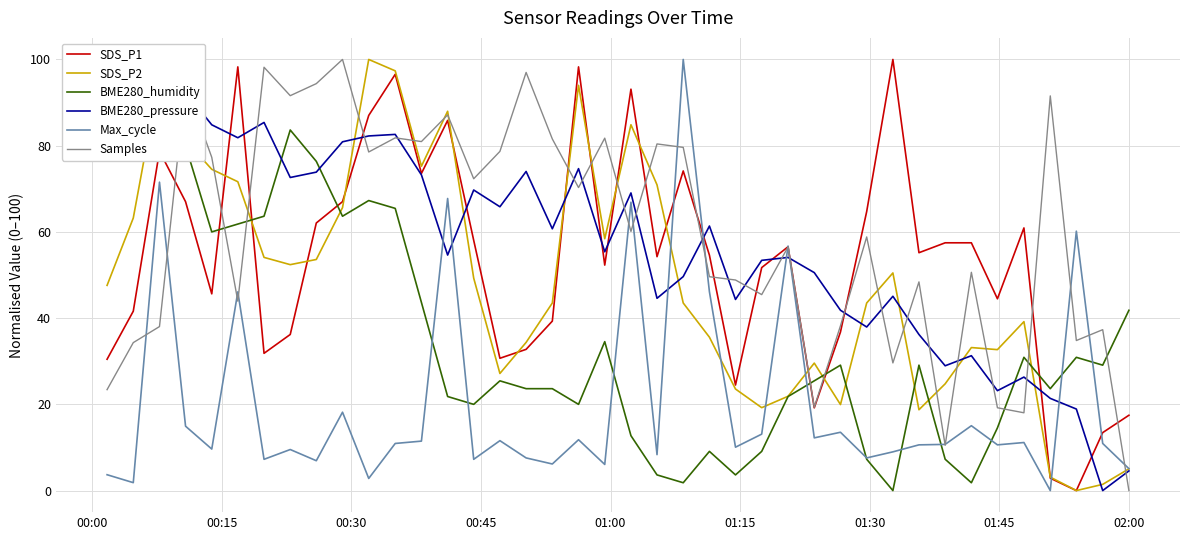

What is the maximum value for Samples?

100.0